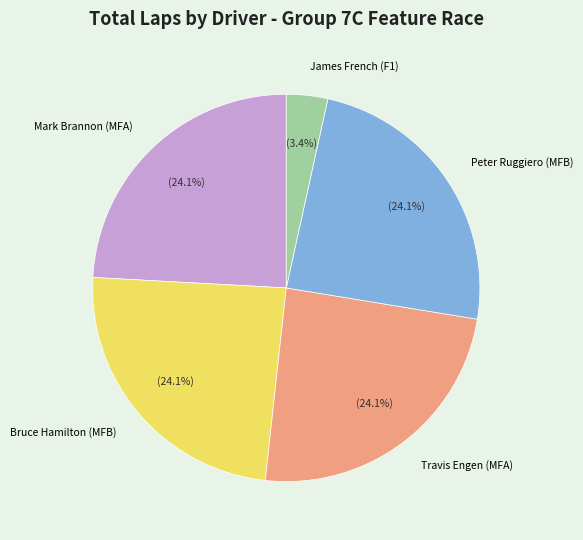

Count the number of slices in the pie.

5